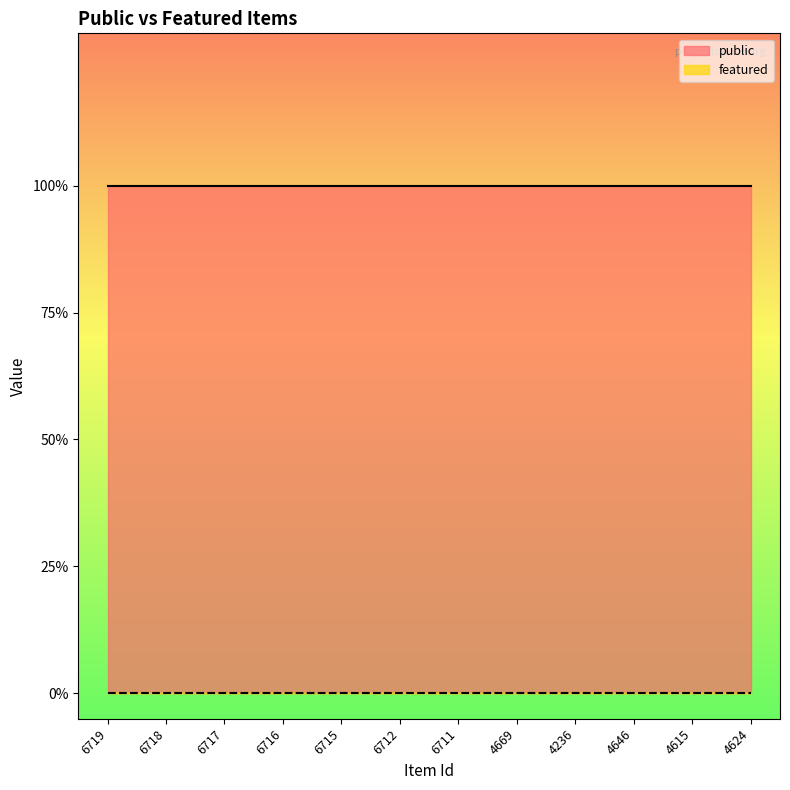

List the series in order of their overall mean, lowest first.

featured, public